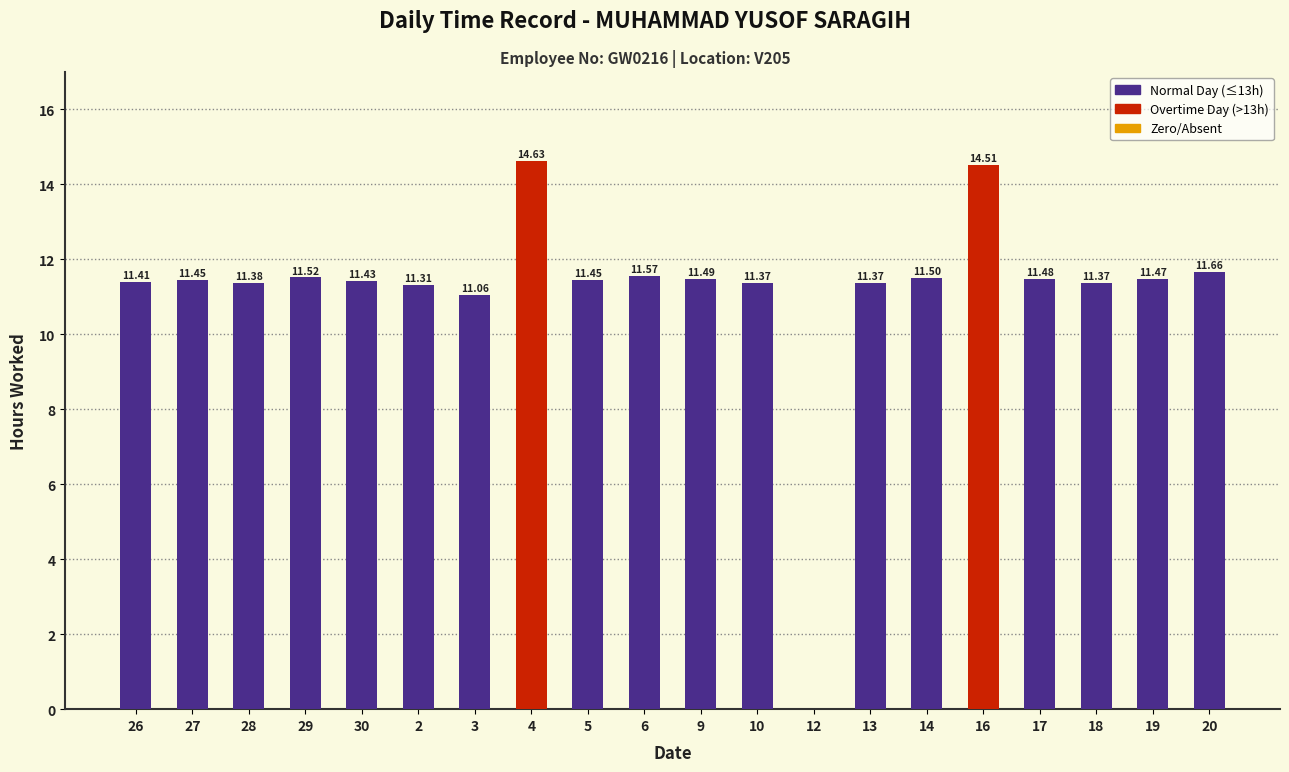

What is the ratio of the value at 29 to the value at 20?

1.0